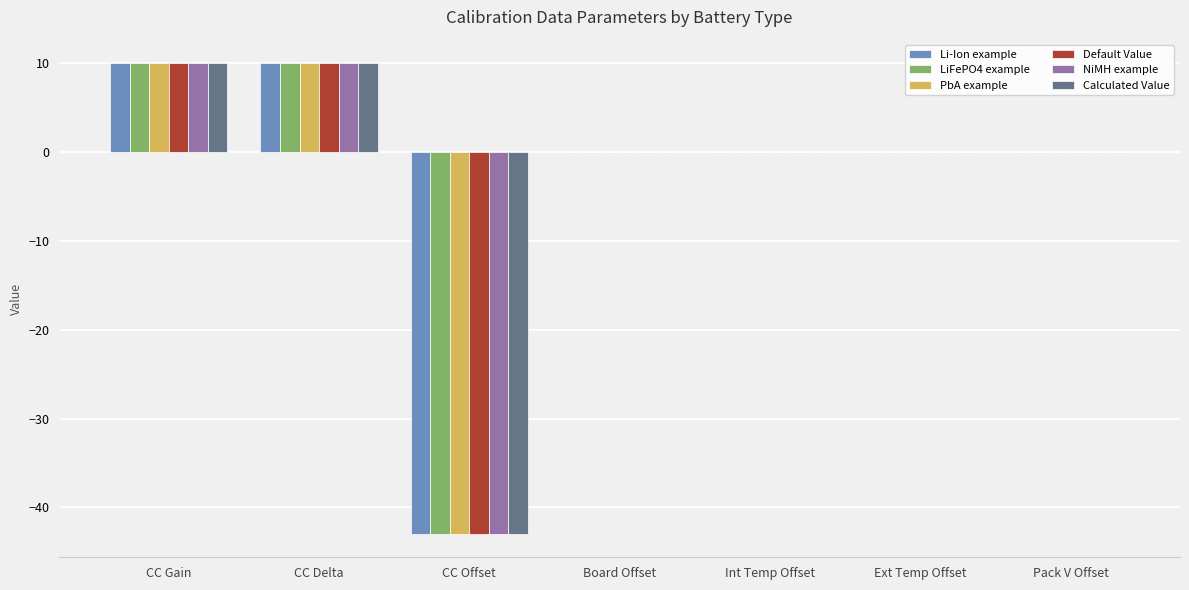

Reading right to left, transcribe all the data shown in this chart.

Li-Ion example: 0.0	0.0	0.0	0.0	-43.0	10.0	10.0
LiFePO4 example: 0.0	0.0	0.0	0.0	-43.0	10.0	10.0
PbA example: 0.0	0.0	0.0	0.0	-43.0	10.0	10.0
Default Value: 0.0	0.0	0.0	0.0	-43.0	10.0	10.0
NiMH example: 0.0	0.0	0.0	0.0	-43.0	10.0	10.0
Calculated Value: 0.0	0.0	0.0	0.0	-43.0	10.0	10.0